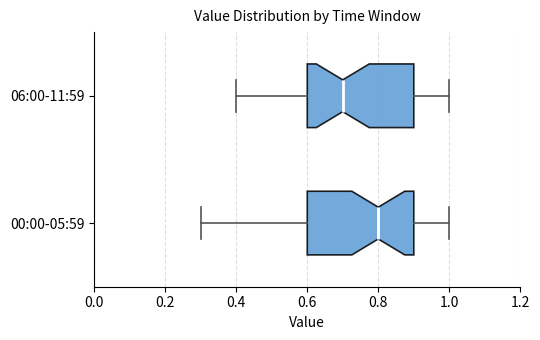

Reading bottom to top, transcribe this box plot: for each box, give where its median line is, the range the box spans, and where its two whiskers end, as read against the x-axis. The values are not printed on the chart, so give them approximately, as read against the axis.

00:00-05:59: median 0.8, box 0.6 to 0.9, whiskers 0.3 to 1.0
06:00-11:59: median 0.7, box 0.6 to 0.9, whiskers 0.4 to 1.0